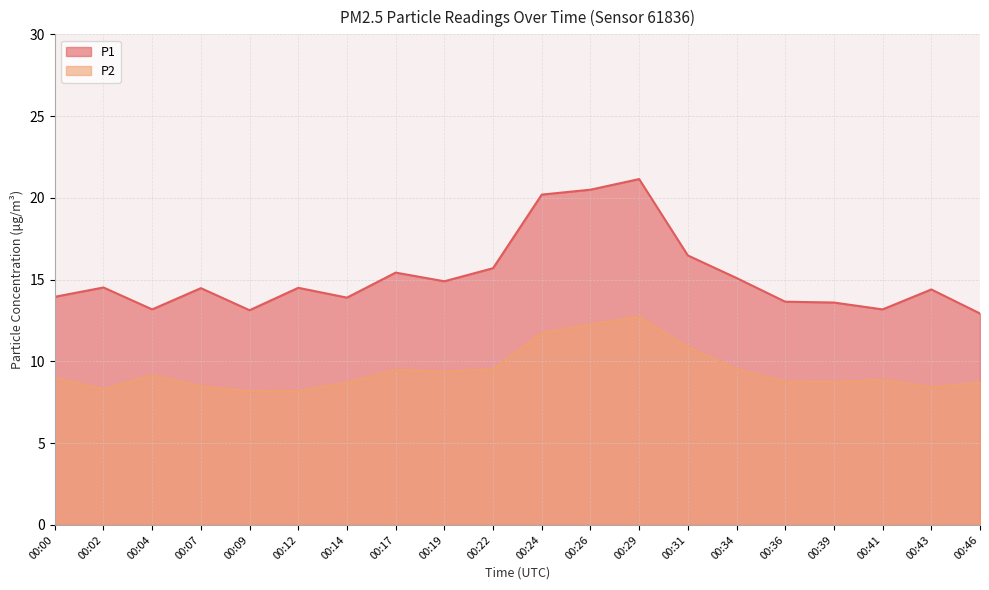

What is the smallest value displayed?

8.2